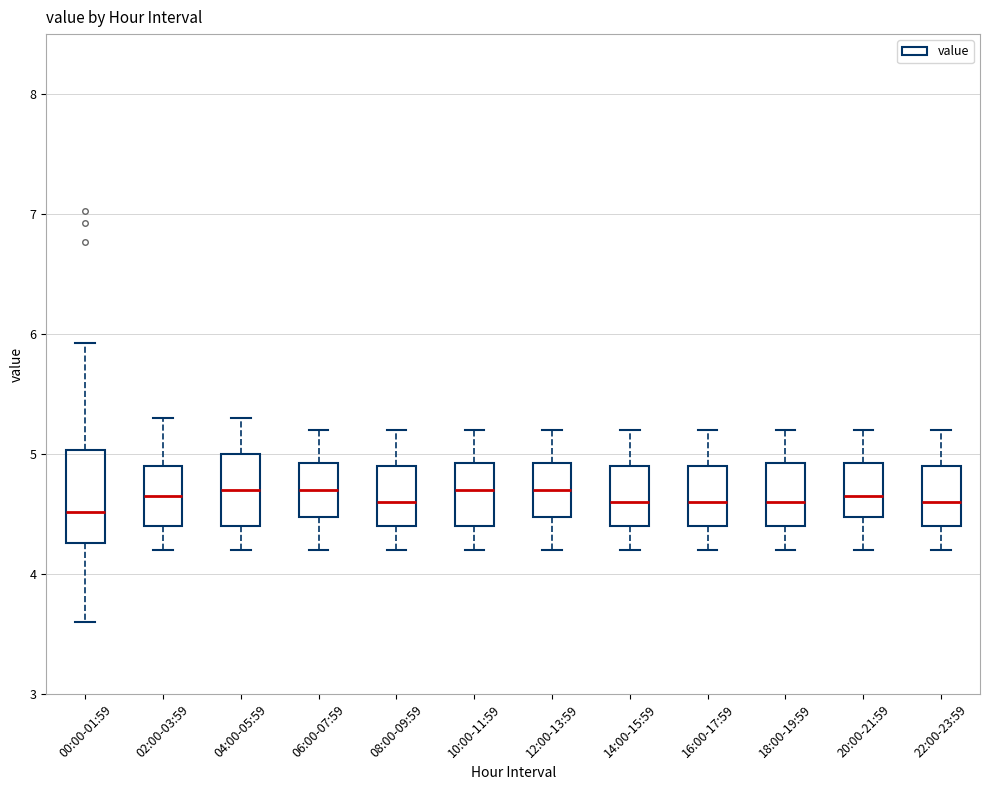

Reading left to right, transcribe this box plot: for each box, give where its median line is, the range the box spans, and where its two whiskers end, as read against the y-axis. The values are not printed on the chart, so give them approximately, as read against the axis.

00:00-01:59: median 4.5, box 4.3 to 5.0, whiskers 3.6 to 5.9
02:00-03:59: median 4.7, box 4.4 to 4.9, whiskers 4.2 to 5.3
04:00-05:59: median 4.7, box 4.4 to 5.0, whiskers 4.2 to 5.3
06:00-07:59: median 4.7, box 4.5 to 4.9, whiskers 4.2 to 5.2
08:00-09:59: median 4.6, box 4.4 to 4.9, whiskers 4.2 to 5.2
10:00-11:59: median 4.7, box 4.4 to 4.9, whiskers 4.2 to 5.2
12:00-13:59: median 4.7, box 4.5 to 4.9, whiskers 4.2 to 5.2
14:00-15:59: median 4.6, box 4.4 to 4.9, whiskers 4.2 to 5.2
16:00-17:59: median 4.6, box 4.4 to 4.9, whiskers 4.2 to 5.2
18:00-19:59: median 4.6, box 4.4 to 4.9, whiskers 4.2 to 5.2
20:00-21:59: median 4.7, box 4.5 to 4.9, whiskers 4.2 to 5.2
22:00-23:59: median 4.6, box 4.4 to 4.9, whiskers 4.2 to 5.2